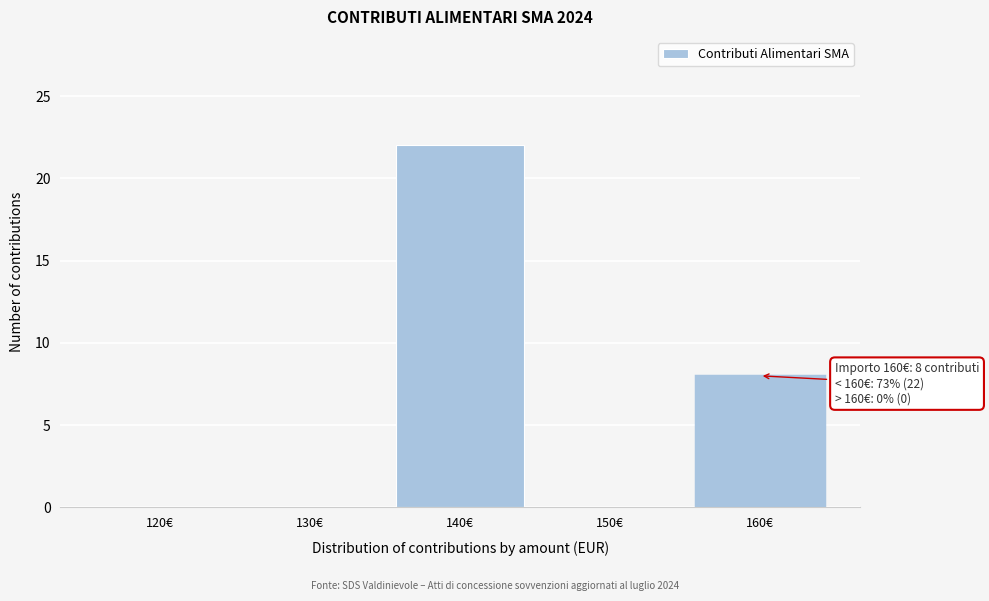

Reading left to right, what are all the values shown in this chart?

120€=0	130€=0	140€=22	150€=0	160€=8